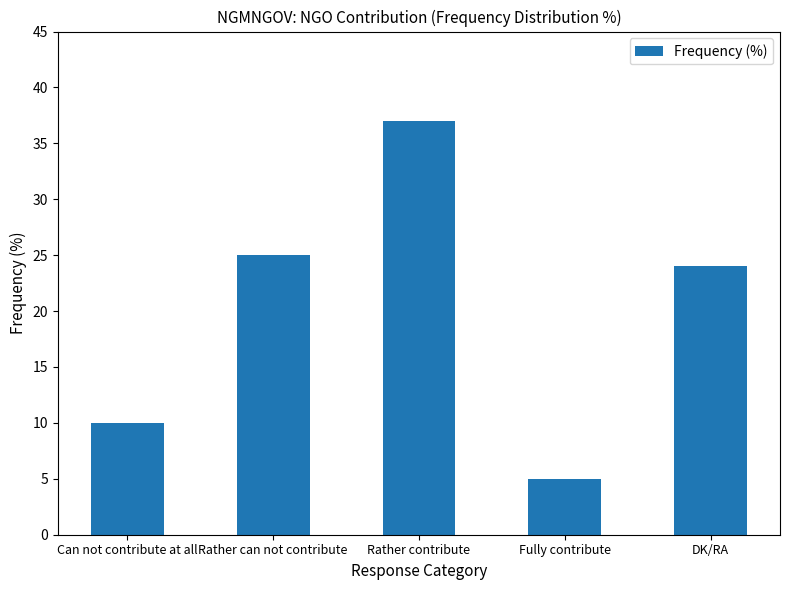

What is the smallest value displayed?

5